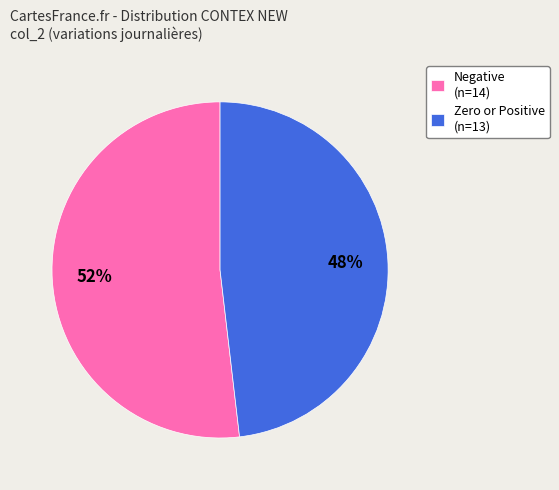

How many segments does this pie chart have?

2